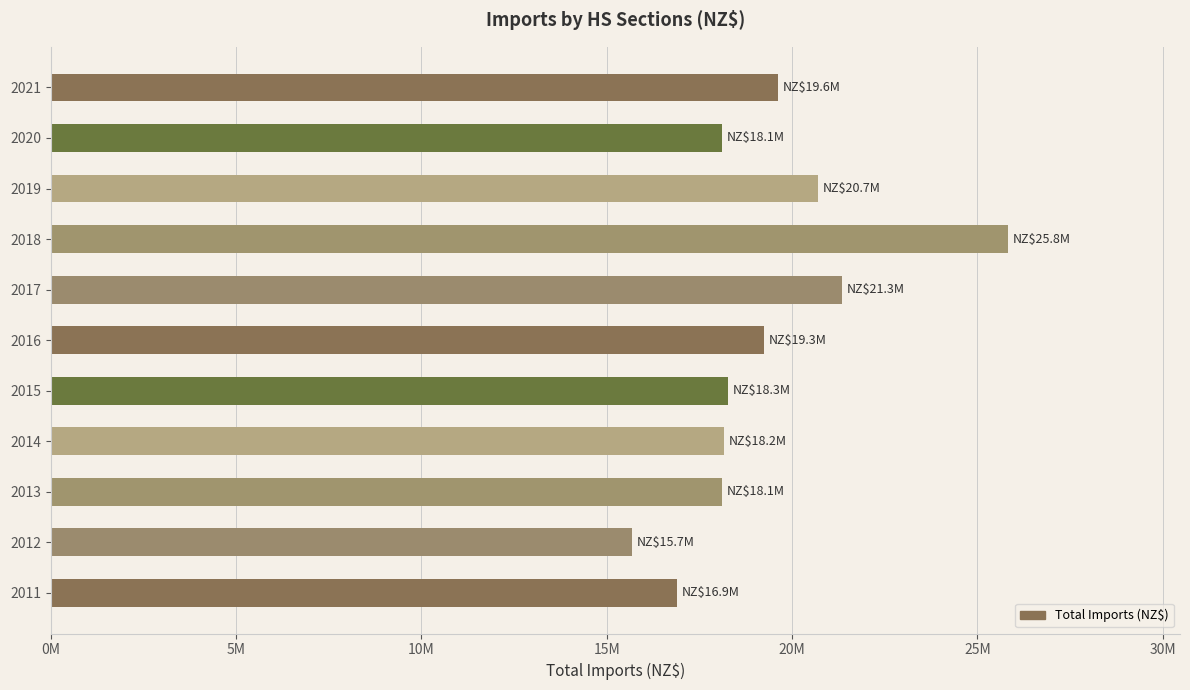

Are the bars horizontal?

Yes